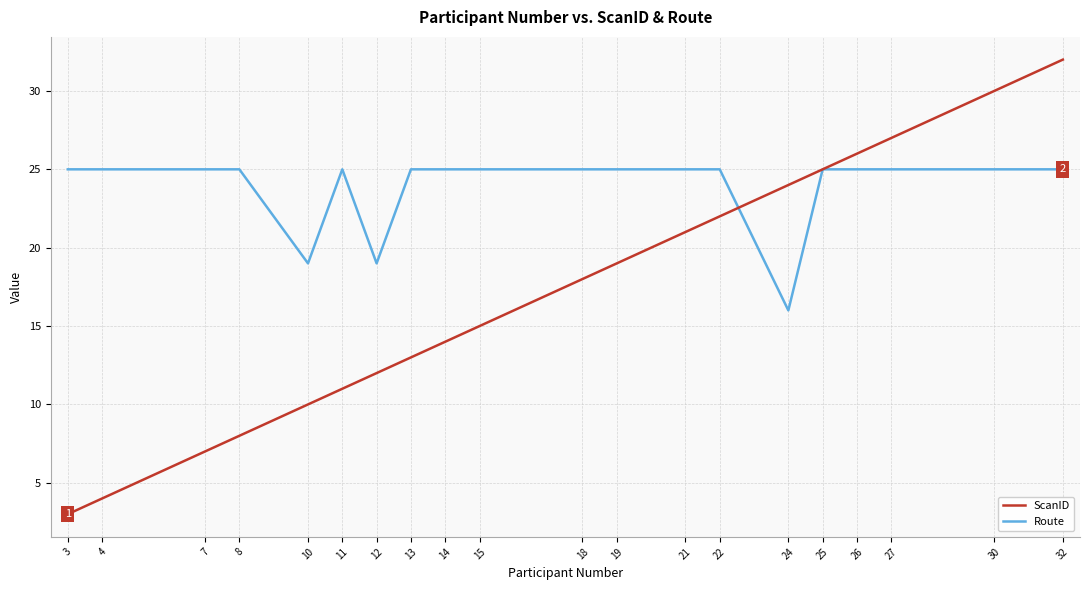

Does the chart display data point markers on the line(s)?

No